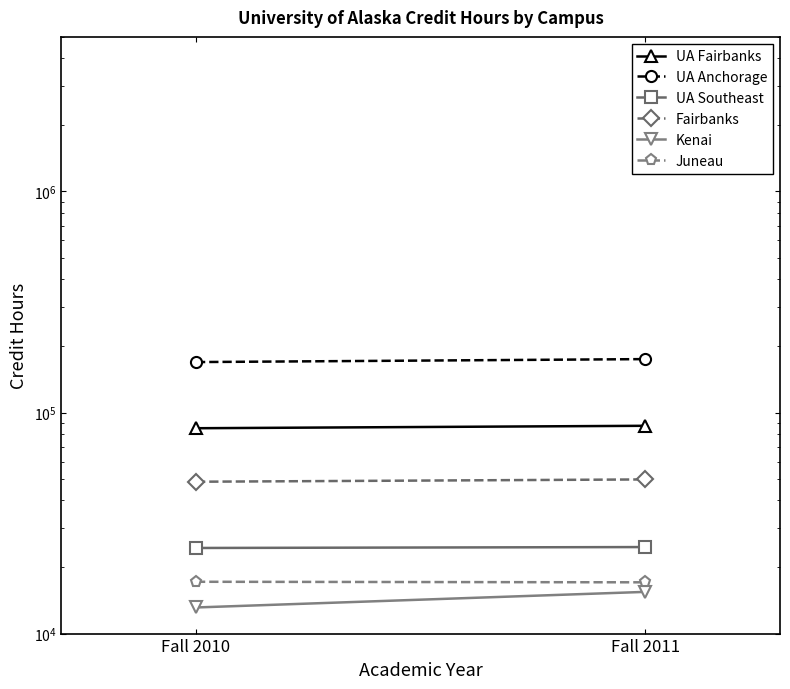

What is the approximate value of UA Fairbanks at Fall 2010?

84892.5